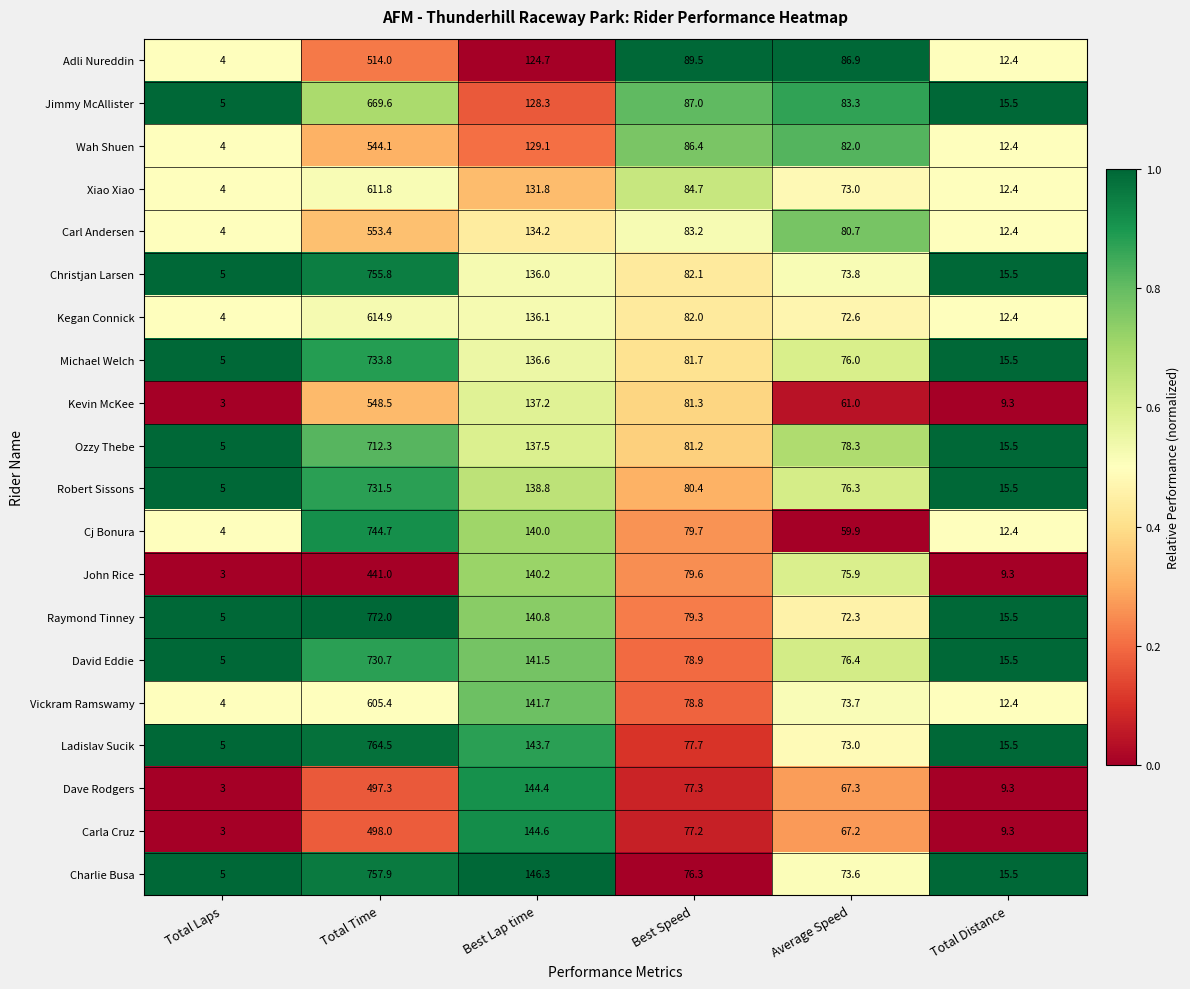

At which category is the sum across all series the highest?

Total Time